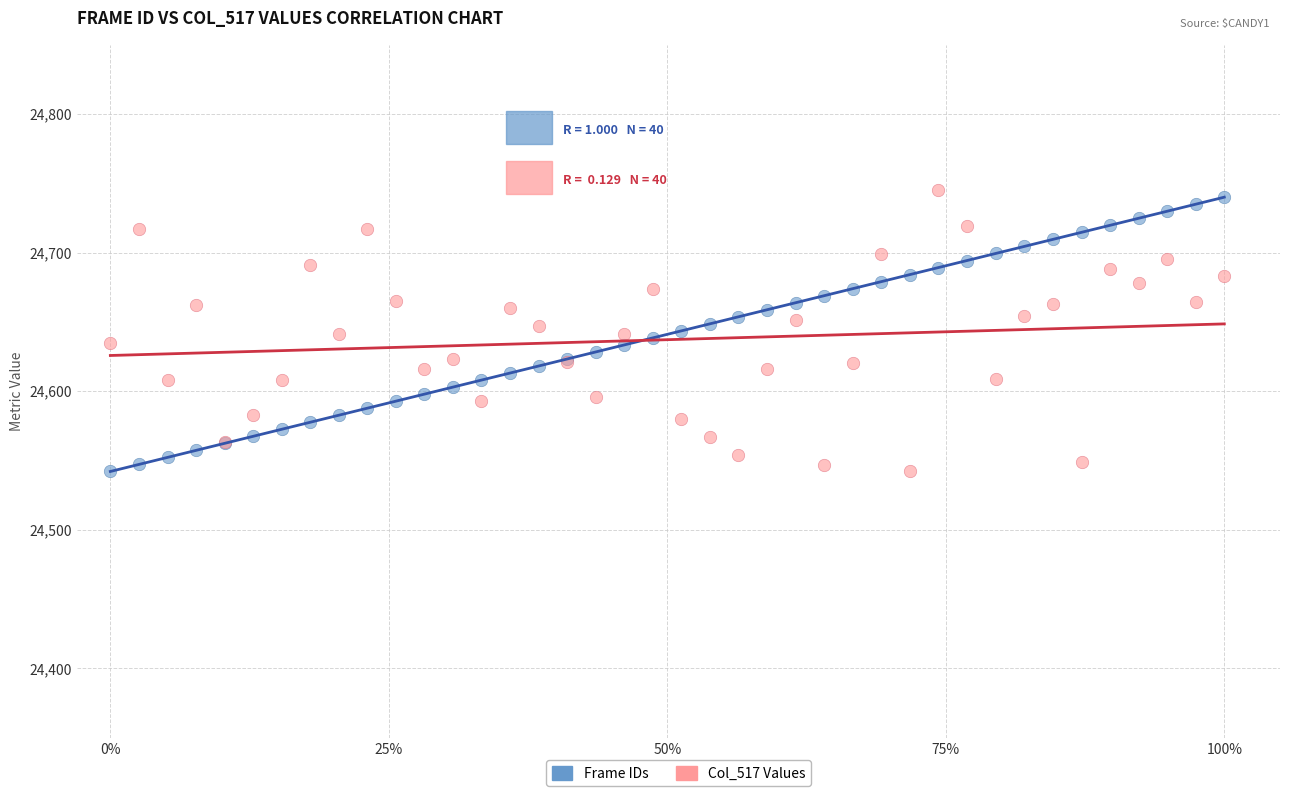

What is the X range (max minus min) for the scatter plot?

1.0